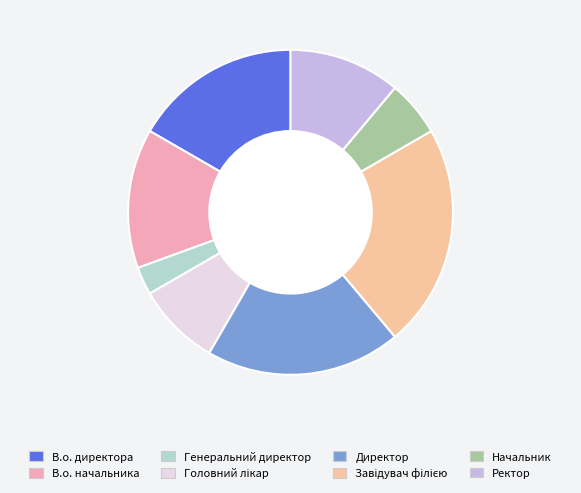

To the nearest percent, what percentage of the pie is Начальник?

6%